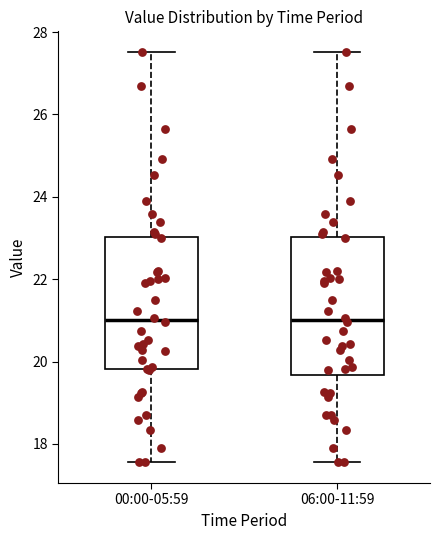

Reading left to right, read every box against the y-axis: the position of its median line, the range the box covers, and the ends of its whiskers. The values are not printed on the chart, so give them approximately, as read against the axis.

00:00-05:59: median 21.0, box 19.8 to 23.0, whiskers 17.6 to 27.6
06:00-11:59: median 21.0, box 19.6 to 23.0, whiskers 17.6 to 27.6